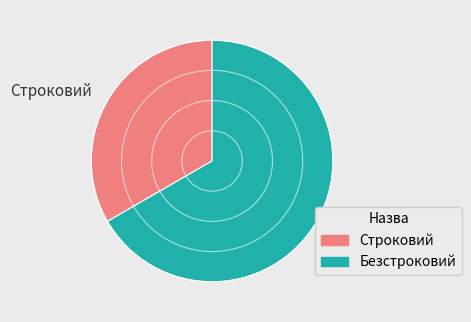

Is the sum of Строковий and Безстроковий greater than half?

Yes